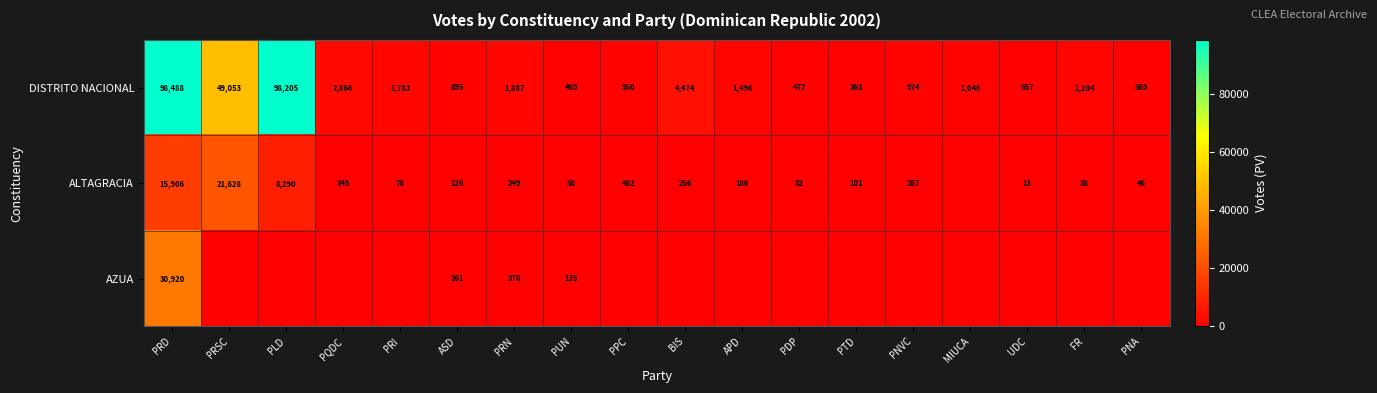

What is the difference between the highest and lowest values at PNA?

569